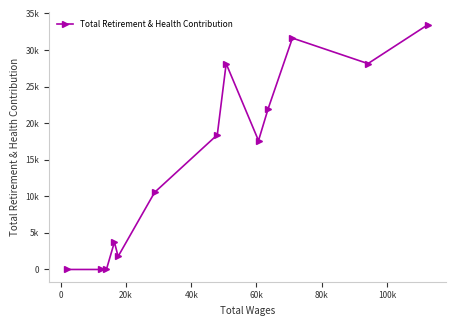

How many values are above zero?

10